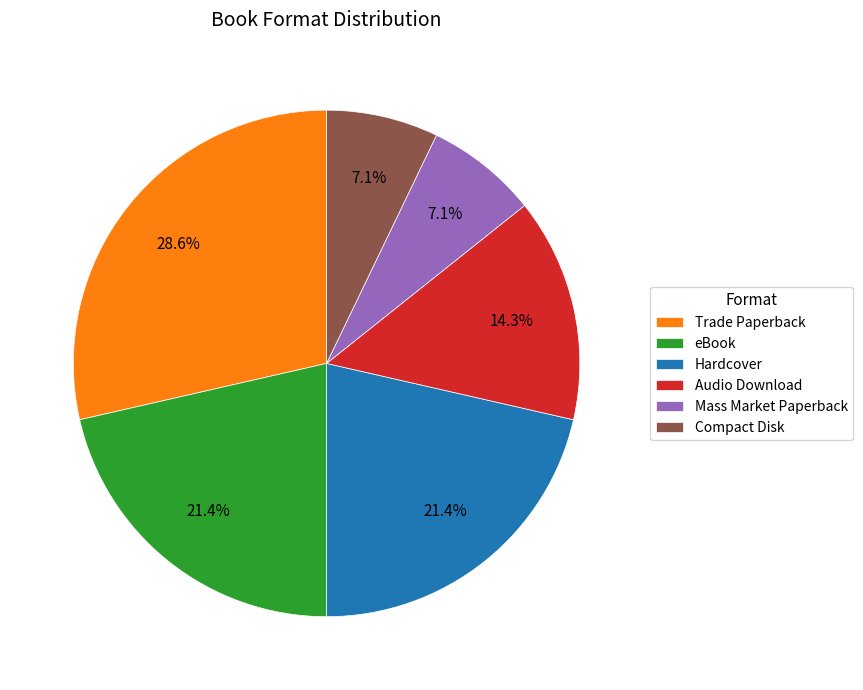

How many segments does this pie chart have?

6